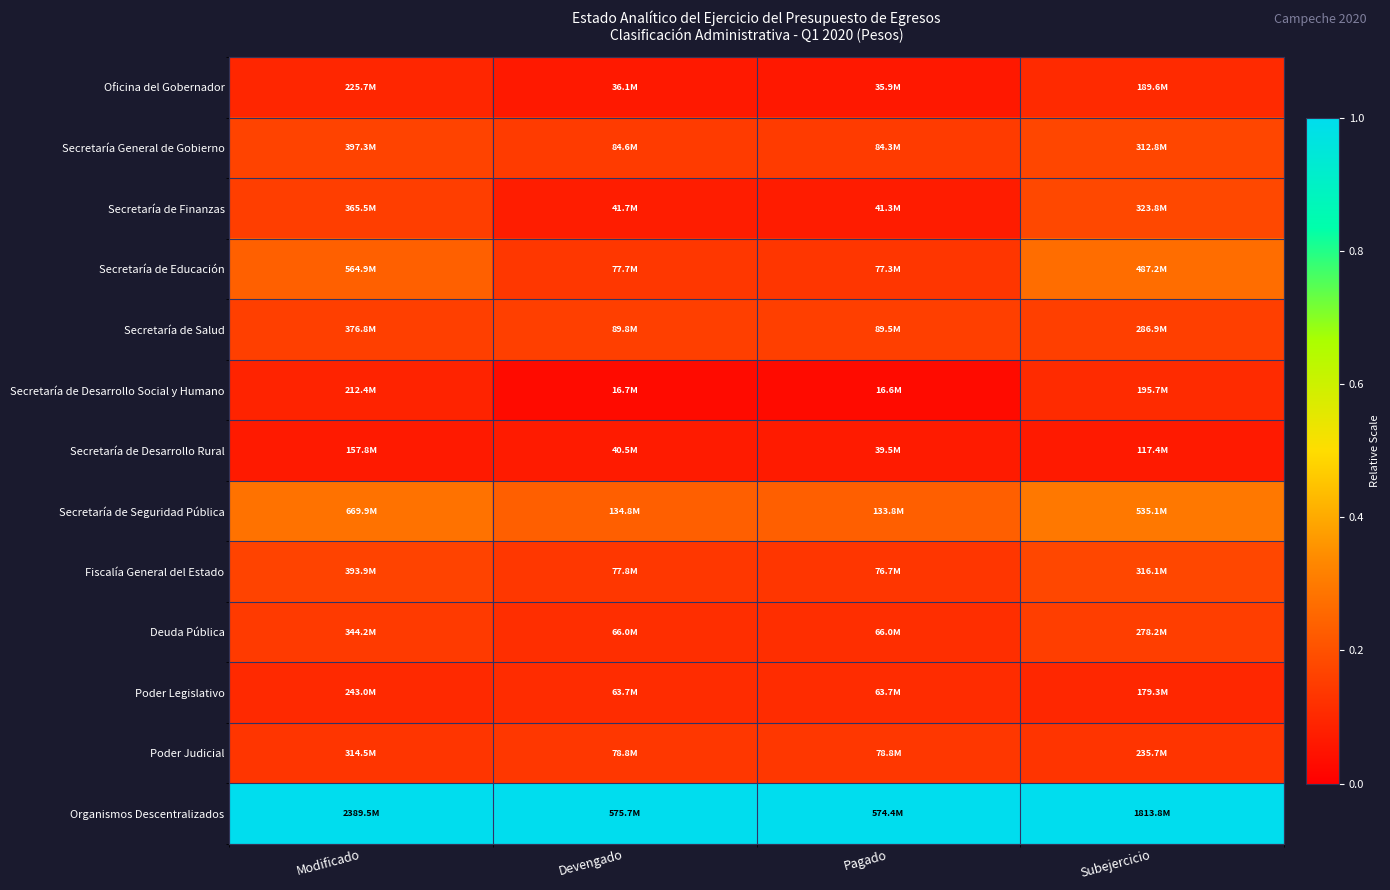

How many series are shown in this chart?

13